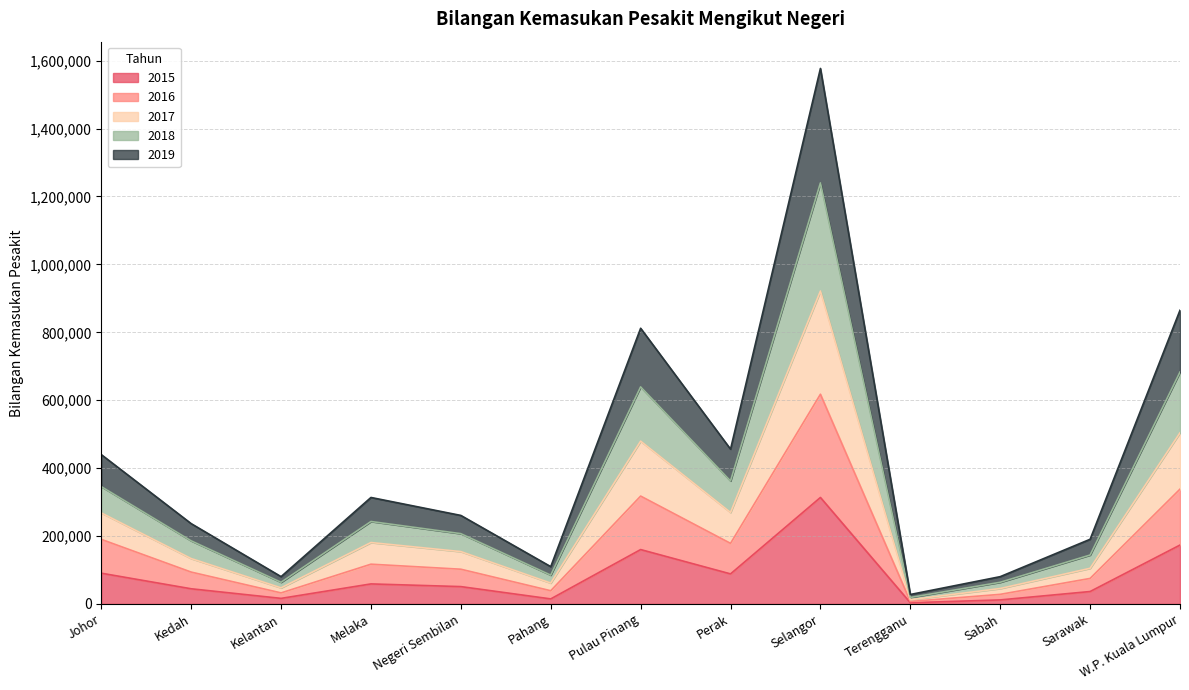

What is the lowest value of the 2015 series?

3535